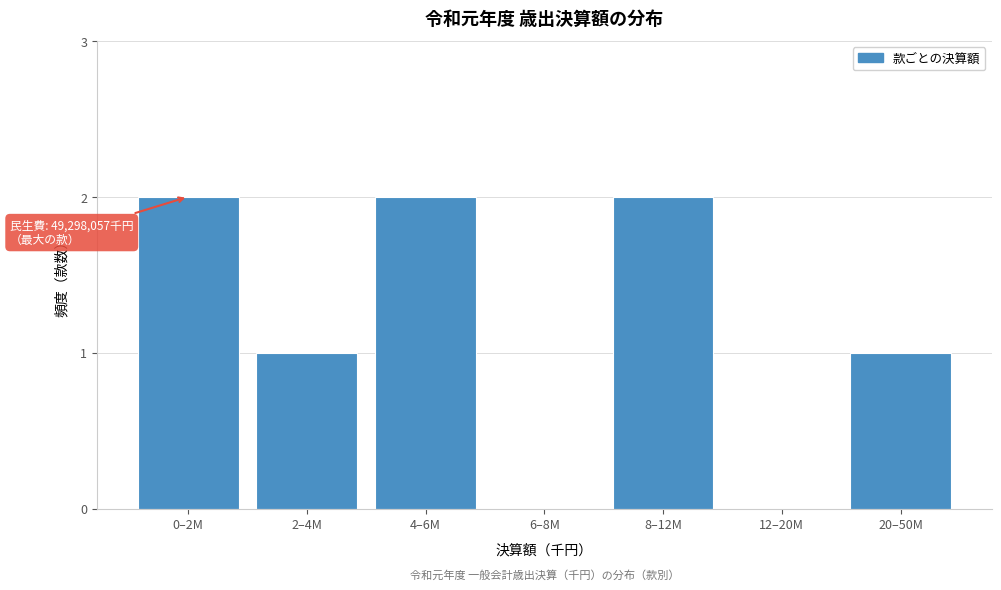

Reading left to right, list all the values displayed in this chart.

0–2M=2	2–4M=1	4–6M=2	6–8M=0	8–12M=2	12–20M=0	20–50M=1